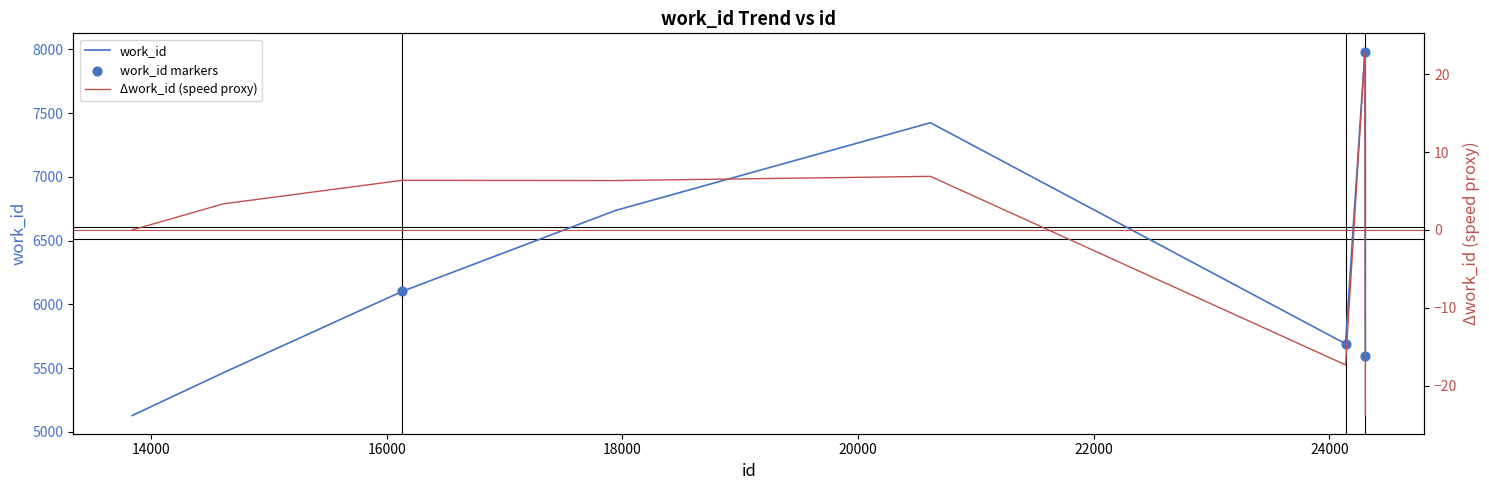

Which has a higher value, 24305 or 16131?

24305